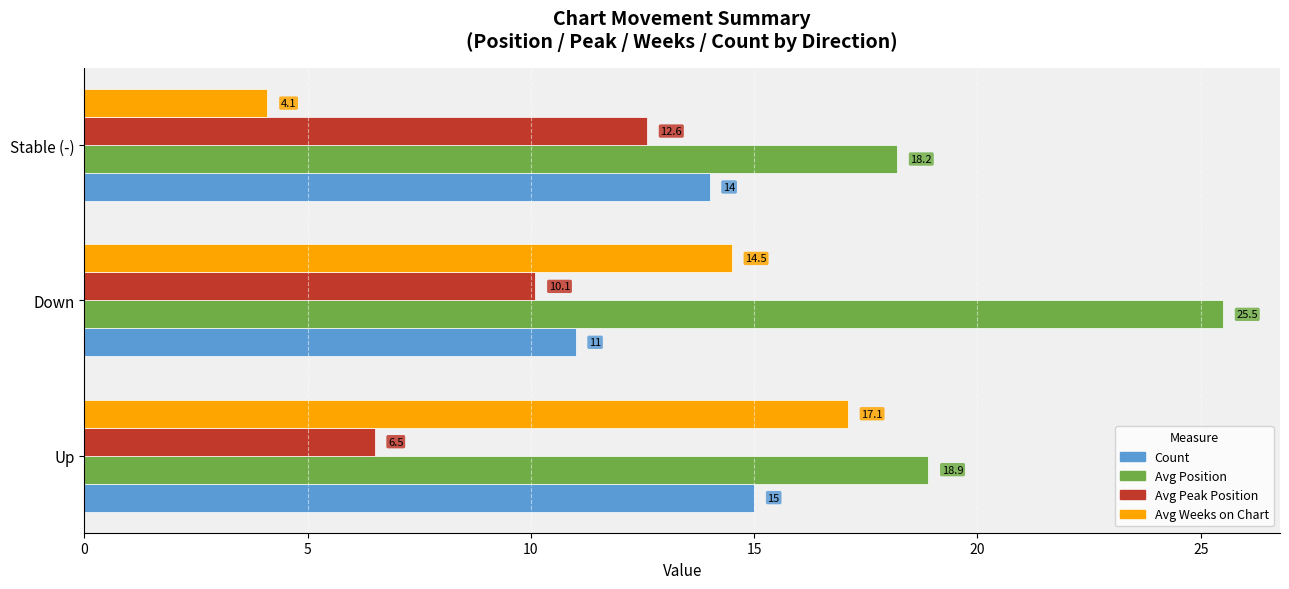

What is the minimum value shown in the chart?

4.1